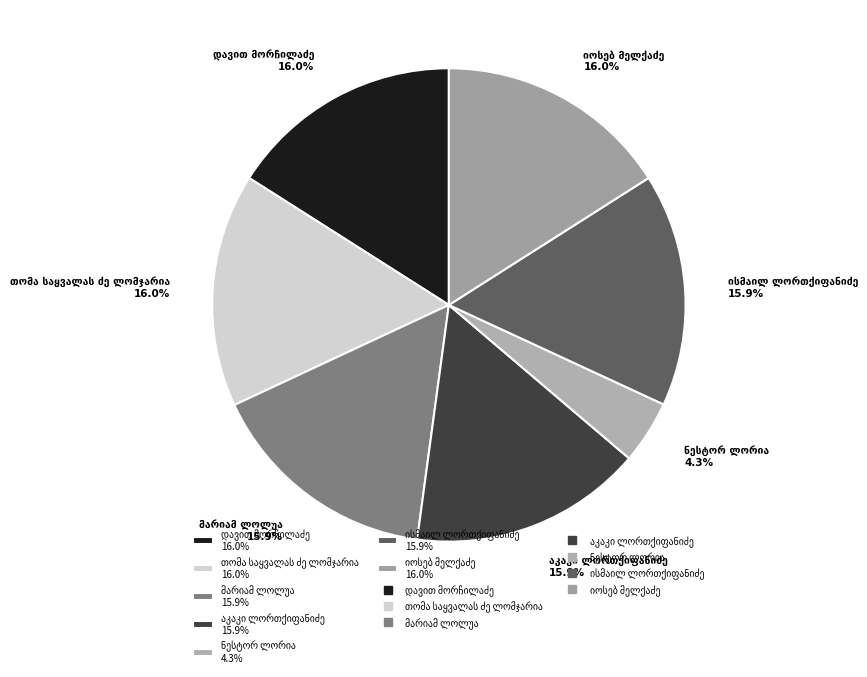

Is there a majority slice in this chart?

No